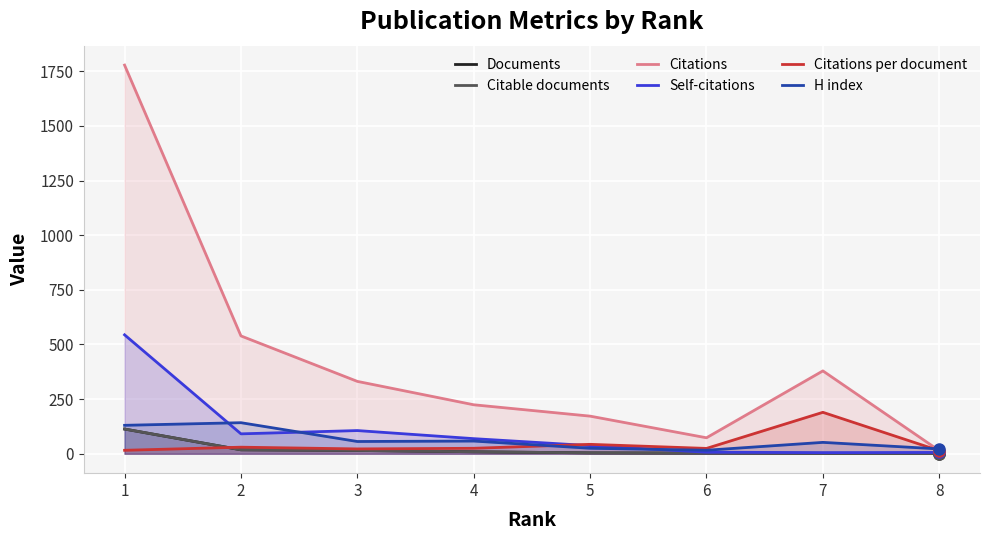

Rank the series at 6 from lowest to highest value.

Documents, Citable documents, Self-citations, H index, Citations per document, Citations